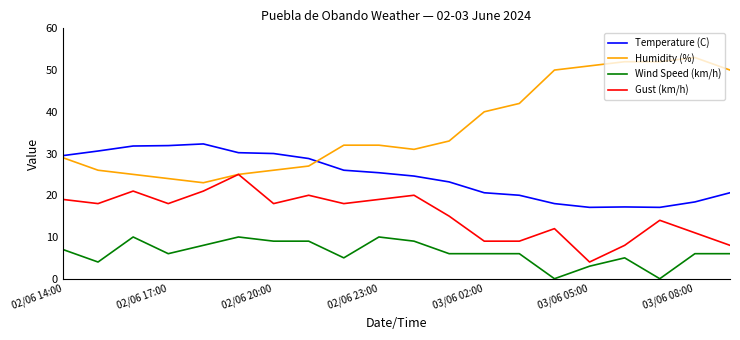

Which series has the largest total across all categories?

Humidity (%)